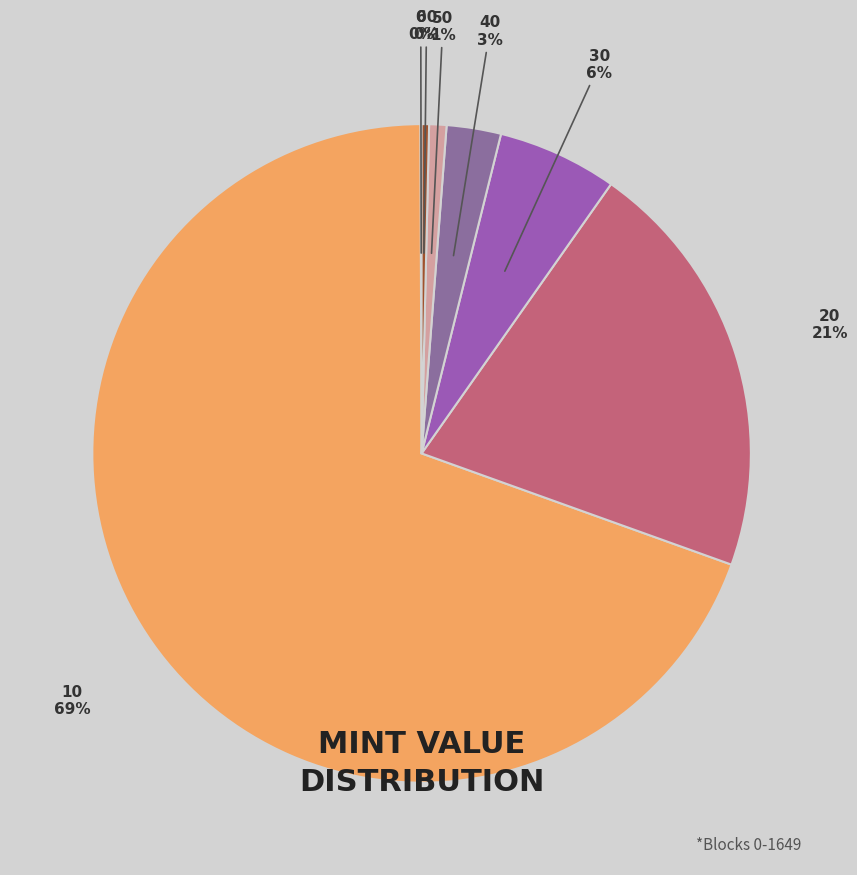

To the nearest percent, what is the difference between the largest and smallest slice percentages?

69%